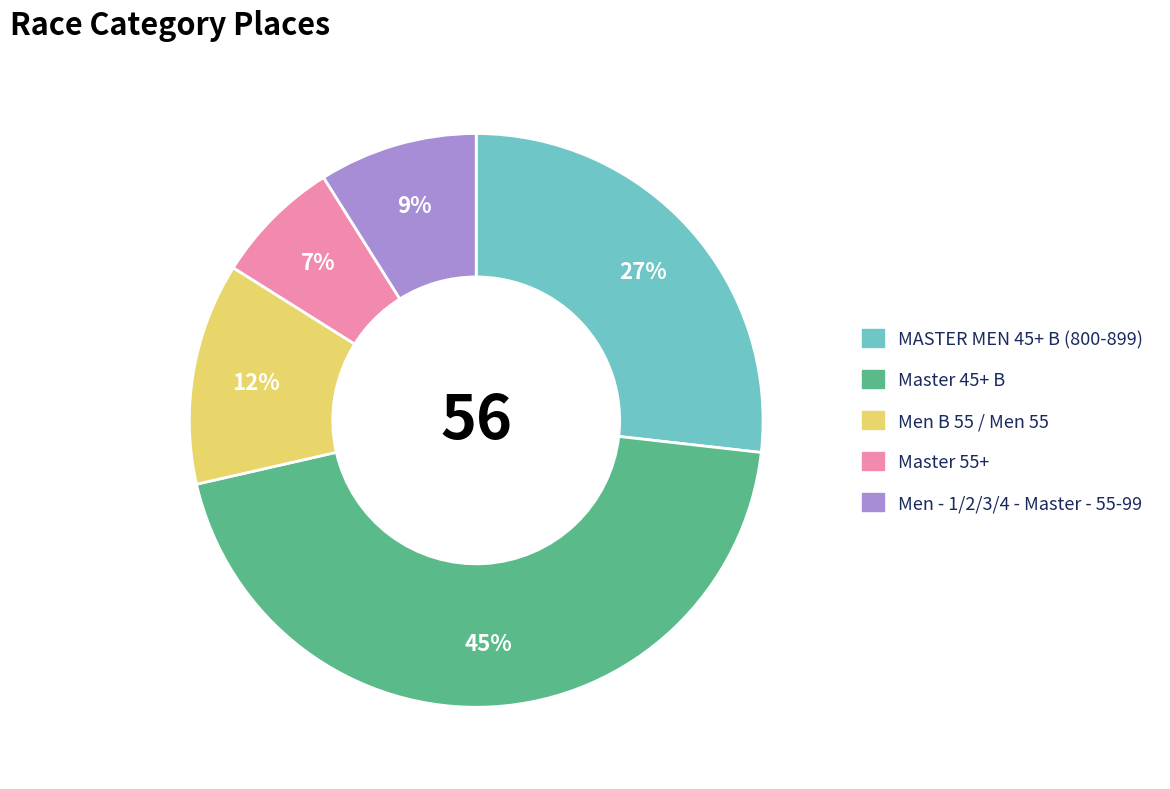

Combined, do Men - 1/2/3/4 - Master - 55-99 and Men B 55 / Men 55 account for over 50%?

No